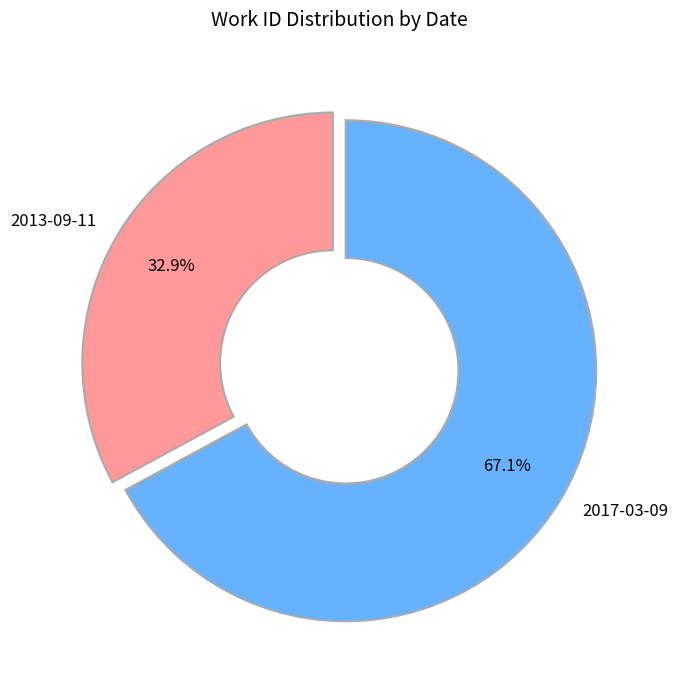

What percentage is the 2017-03-09 slice, to the nearest percent?

67%